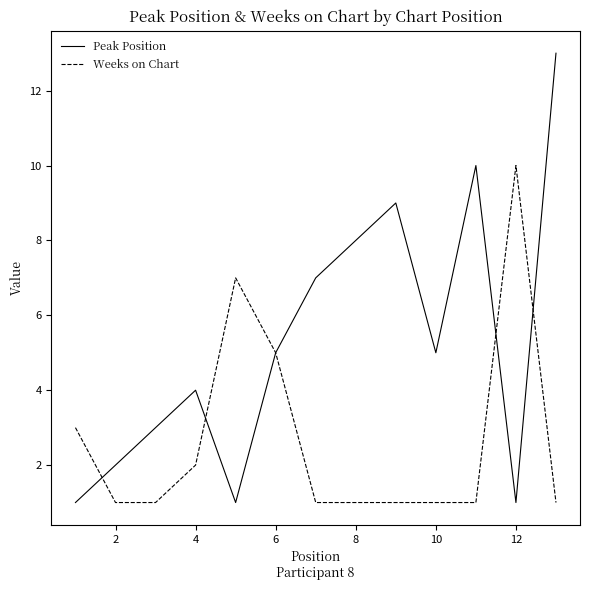

Which series has the largest range (max minus min)?

Peak Position